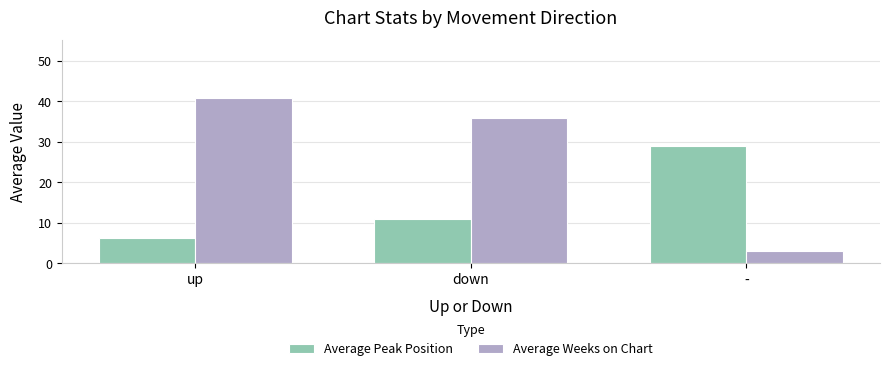

True or false: Average Weeks on Chart has a value of 40.9 at up.

True